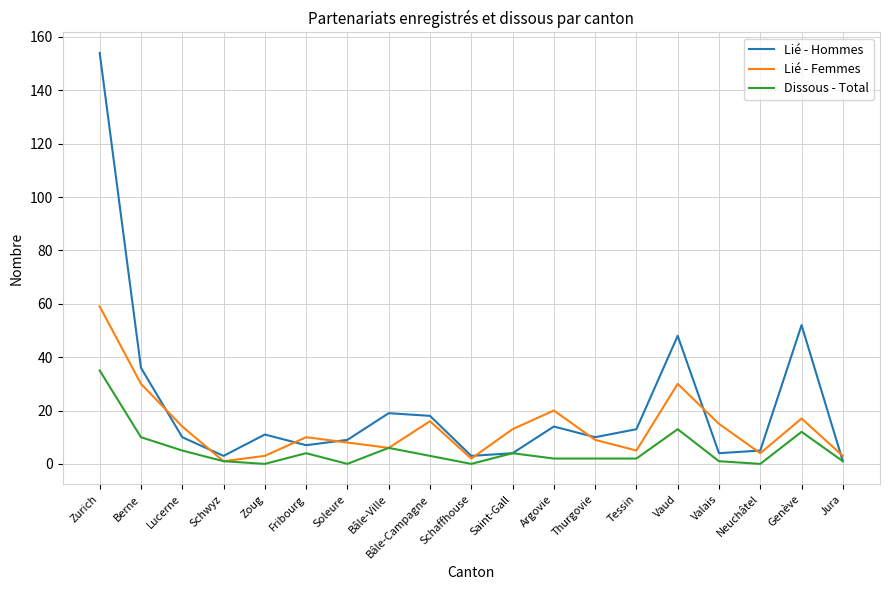

Which series has the largest total across all categories?

Lié - Hommes